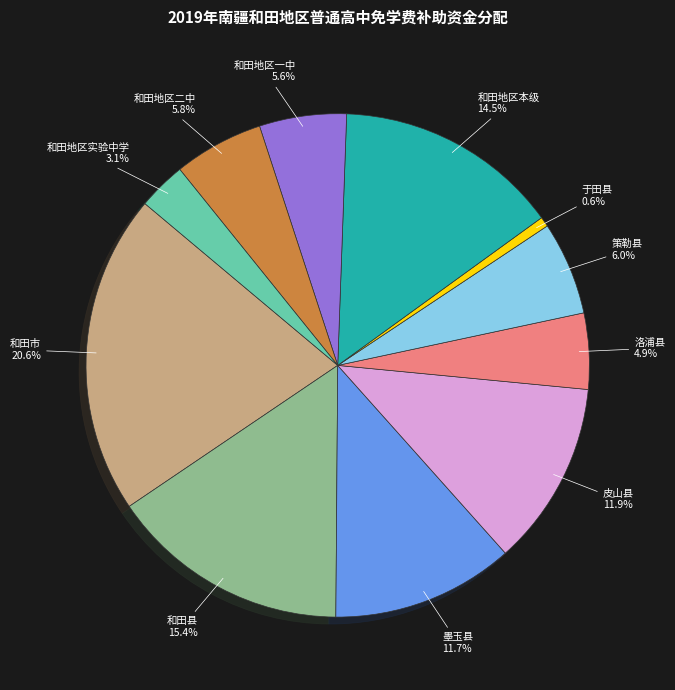

How many slices are in this pie chart?

11